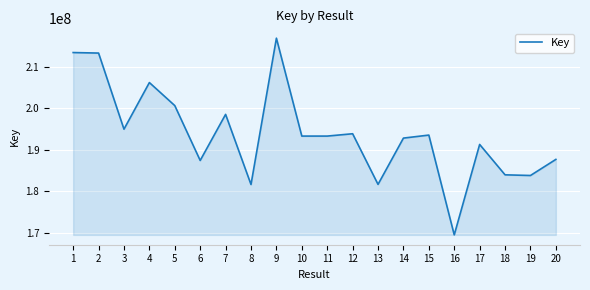

How many lines are shown in the chart?

1